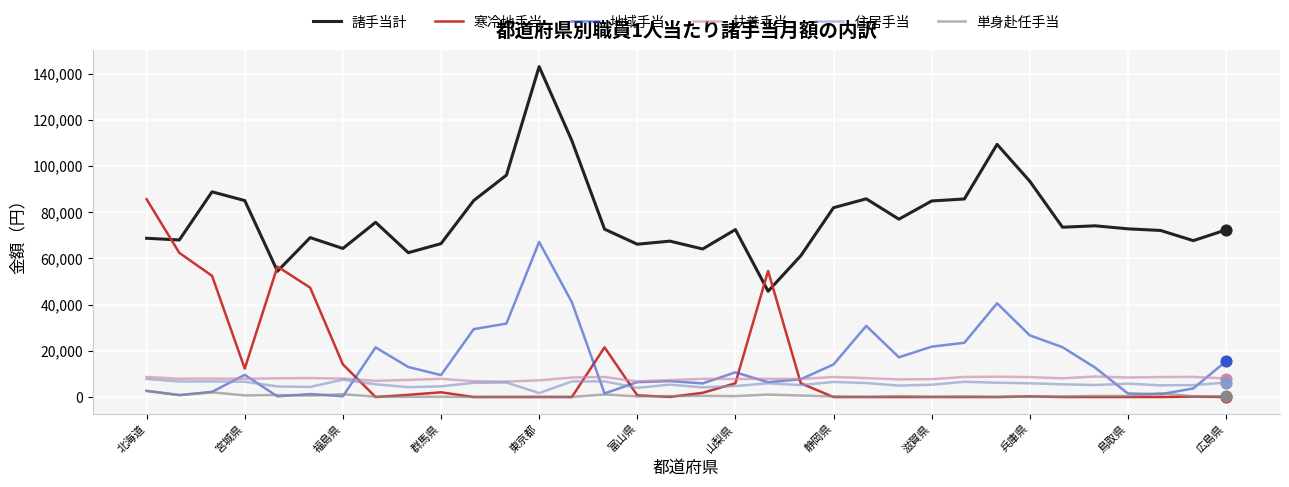

Which series has the largest total across all categories?

諸手当計